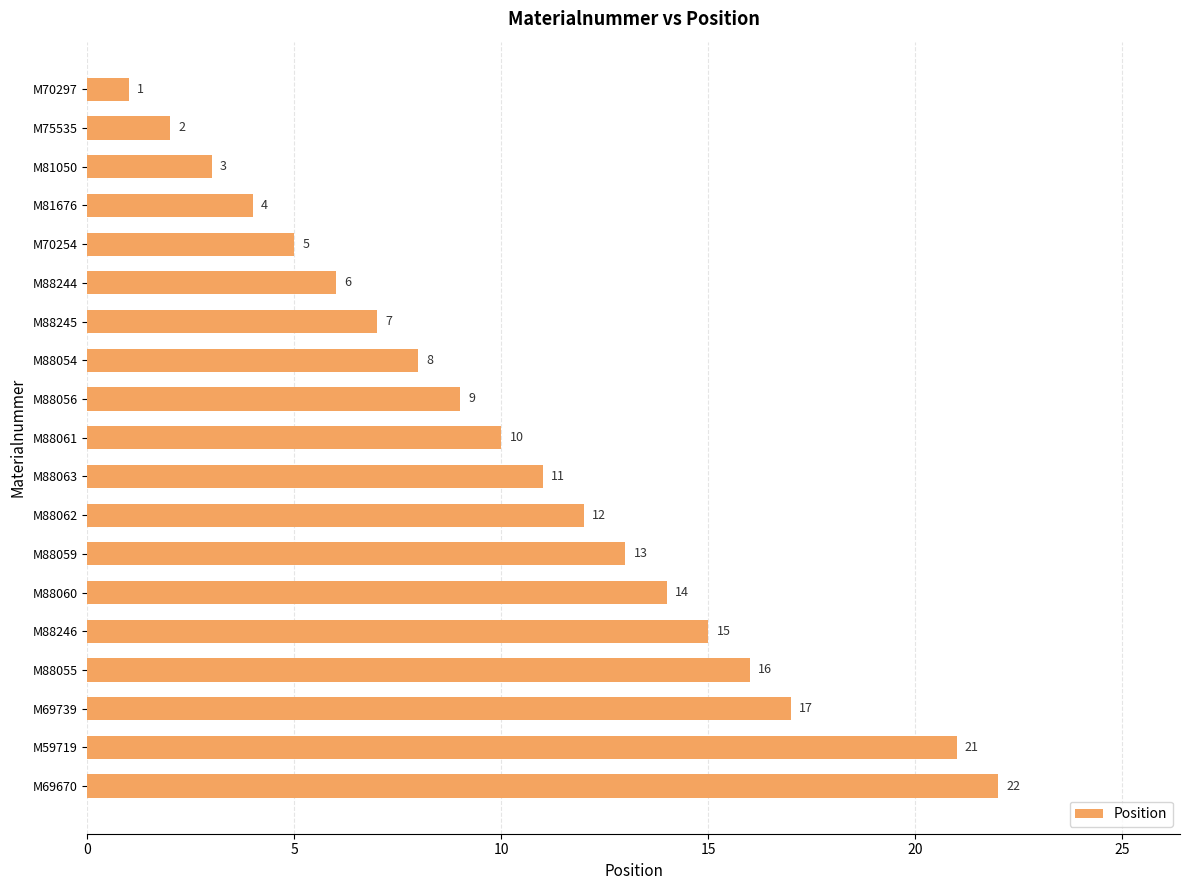

The value at M81676 is 4. True or false?

True